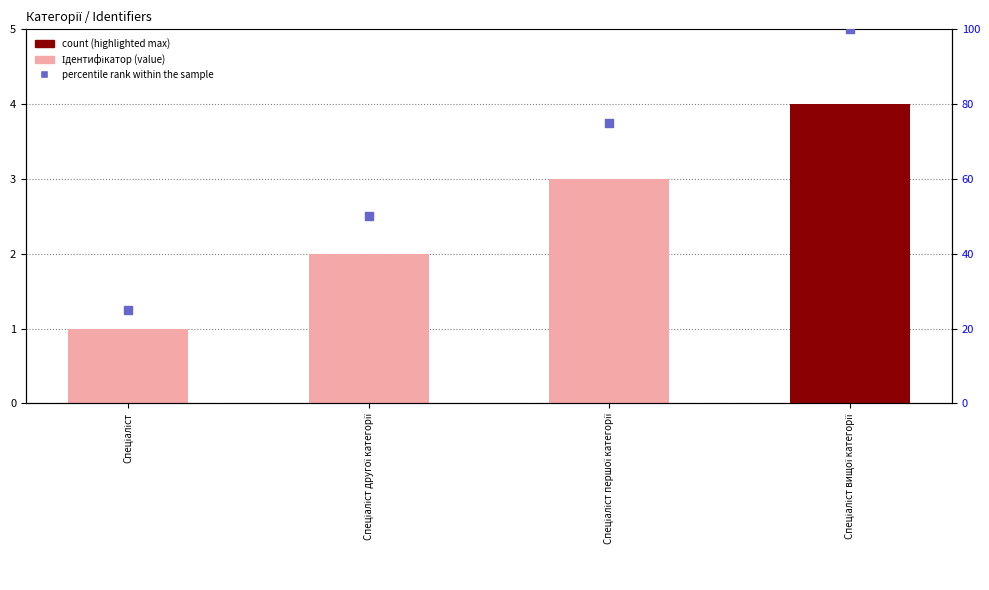

Which series has the largest Y range (max minus min)?

percentile rank within the sample